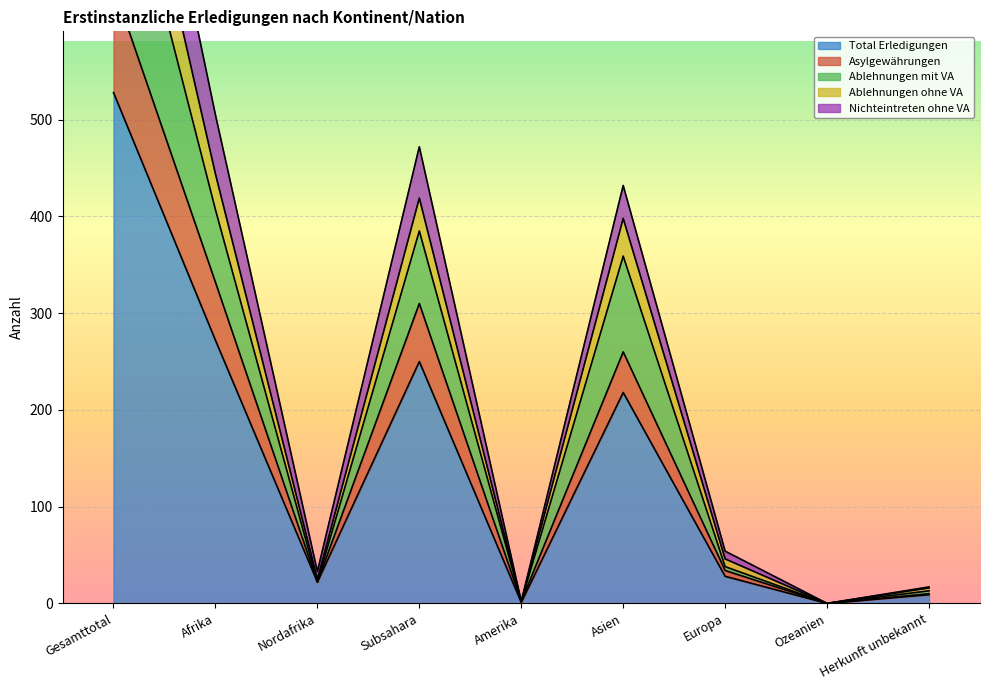

True or false: Total Erledigungen has a value of 285 at Gesamttotal.

False